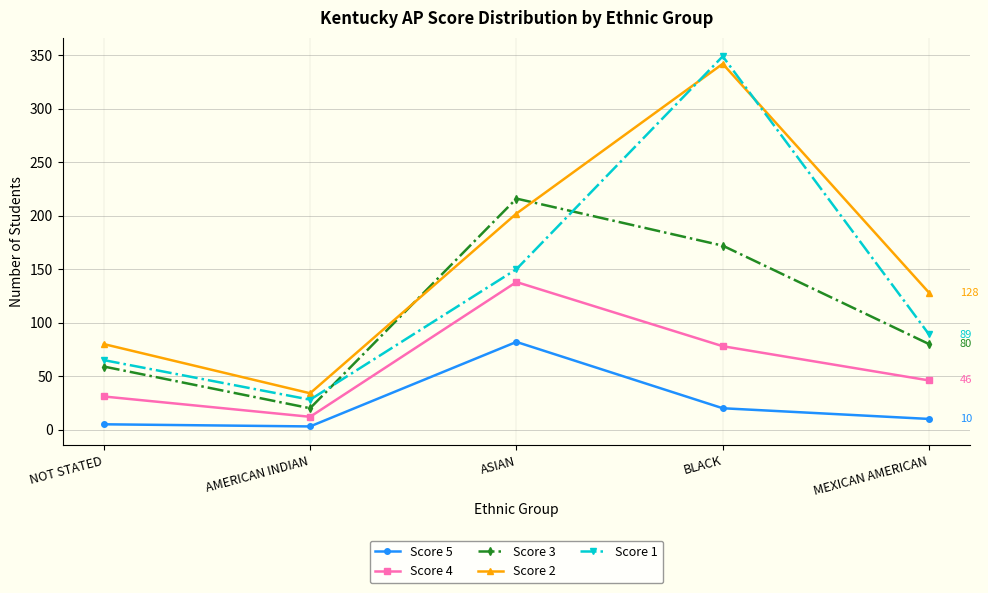

What is the difference between the Score 2 values at MEXICAN AMERICAN and ASIAN?

74